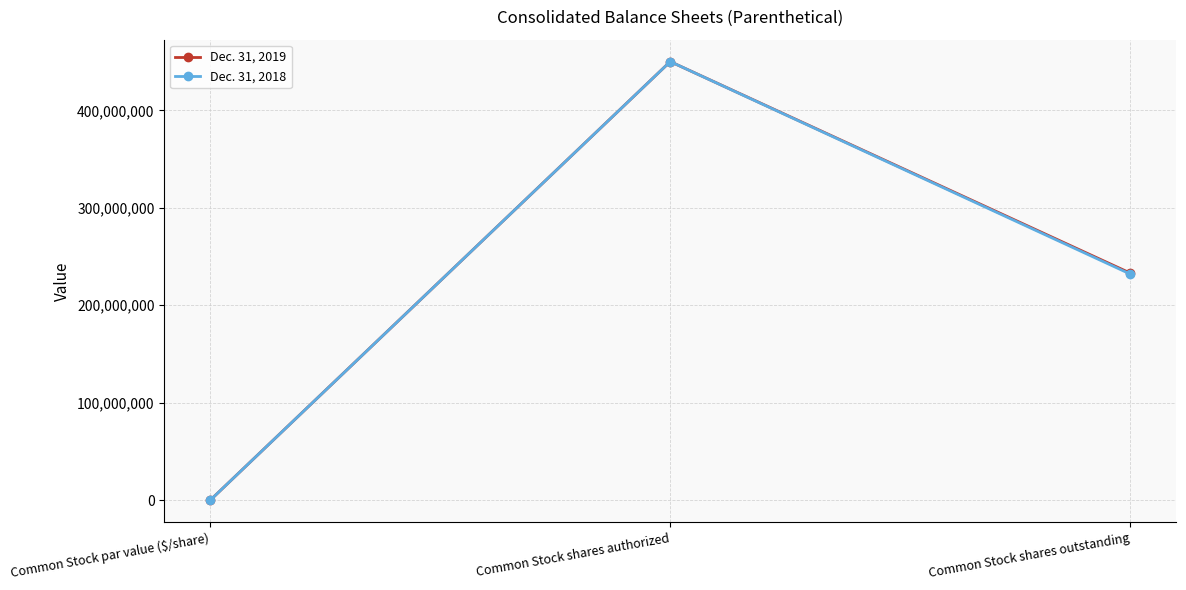

What is the label of the 1st point from the right?

Common Stock shares outstanding